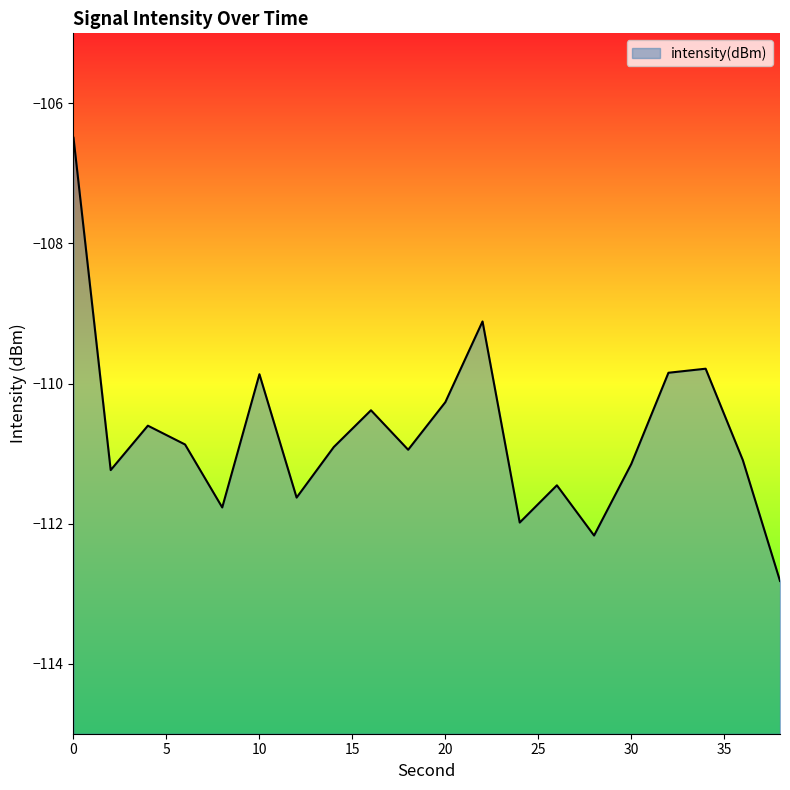

What is the difference between the maximum and minimum values?

6.3